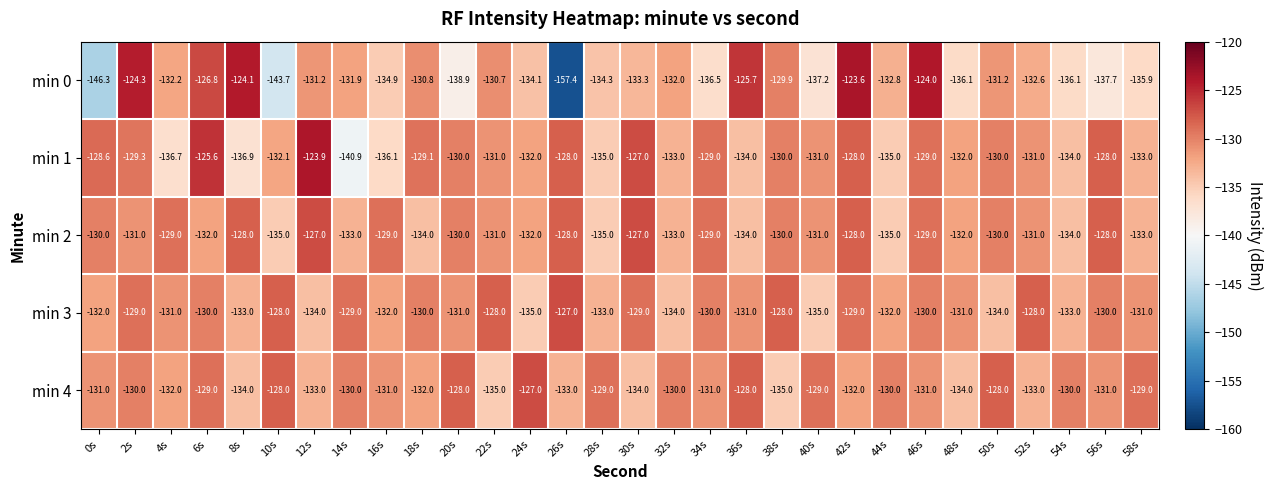

What is the maximum value for min 2?

-127.0